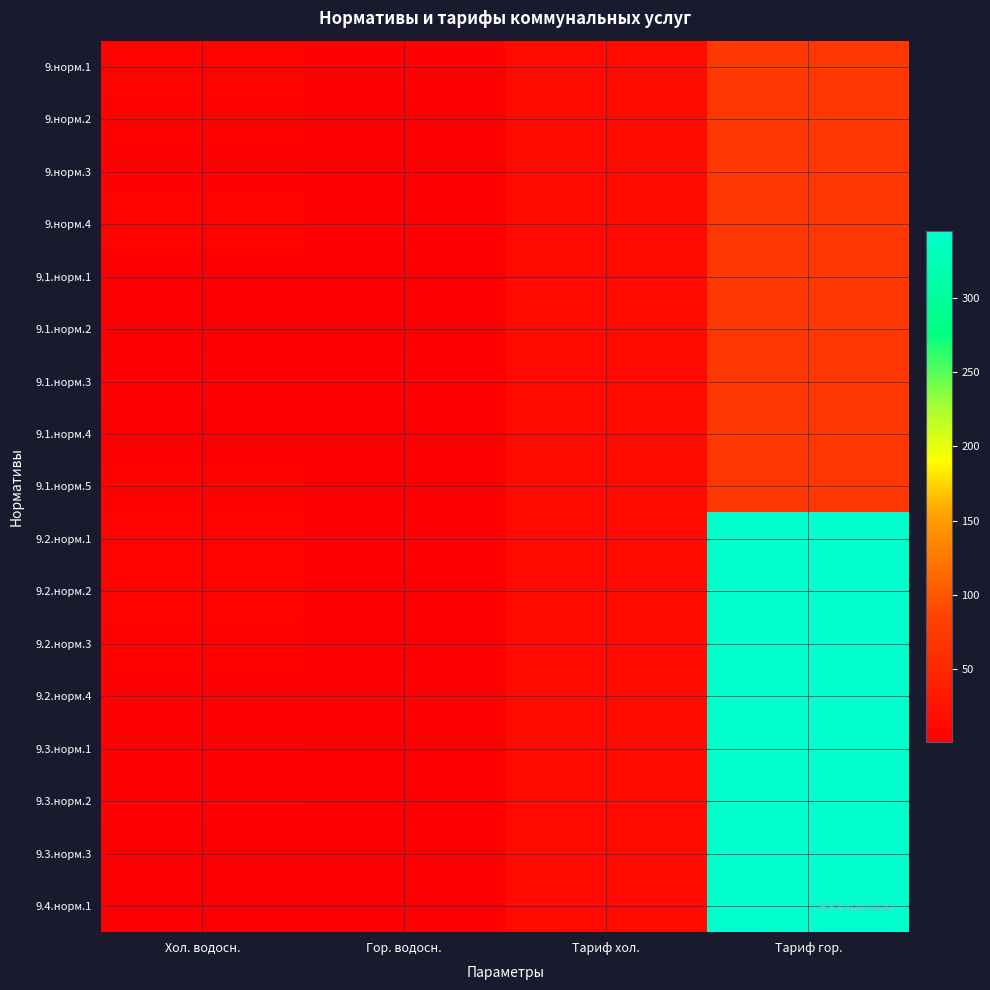

At Тариф хол., list the series in order from largest to smallest.

9.норм.1, 9.норм.2, 9.норм.3, 9.норм.4, 9.1.норм.1, 9.1.норм.2, 9.1.норм.3, 9.1.норм.4, 9.1.норм.5, 9.2.норм.1, 9.2.норм.2, 9.2.норм.3, 9.2.норм.4, 9.3.норм.1, 9.3.норм.2, 9.3.норм.3, 9.4.норм.1